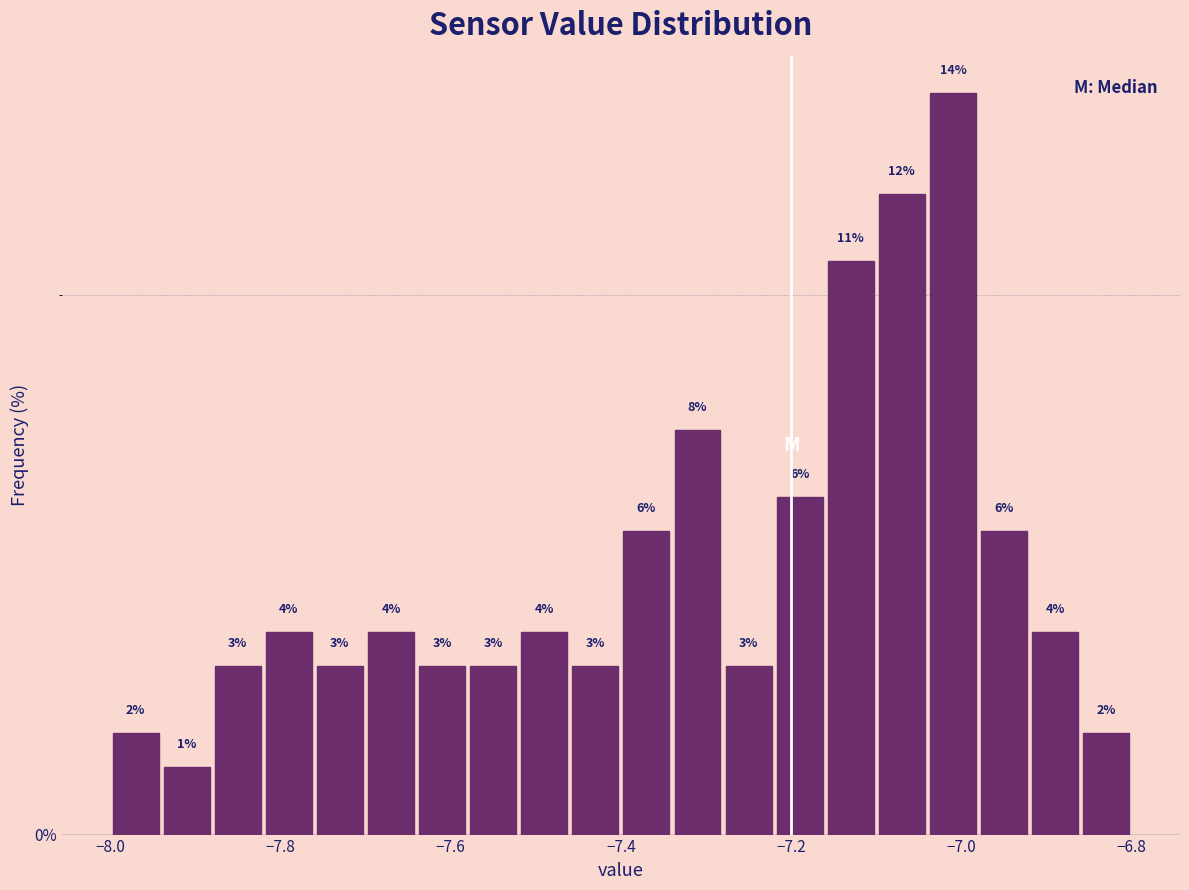

Around what value on the x-axis is the tallest bar? Give the approximate position of its centre, as read against the axis.

-7.00